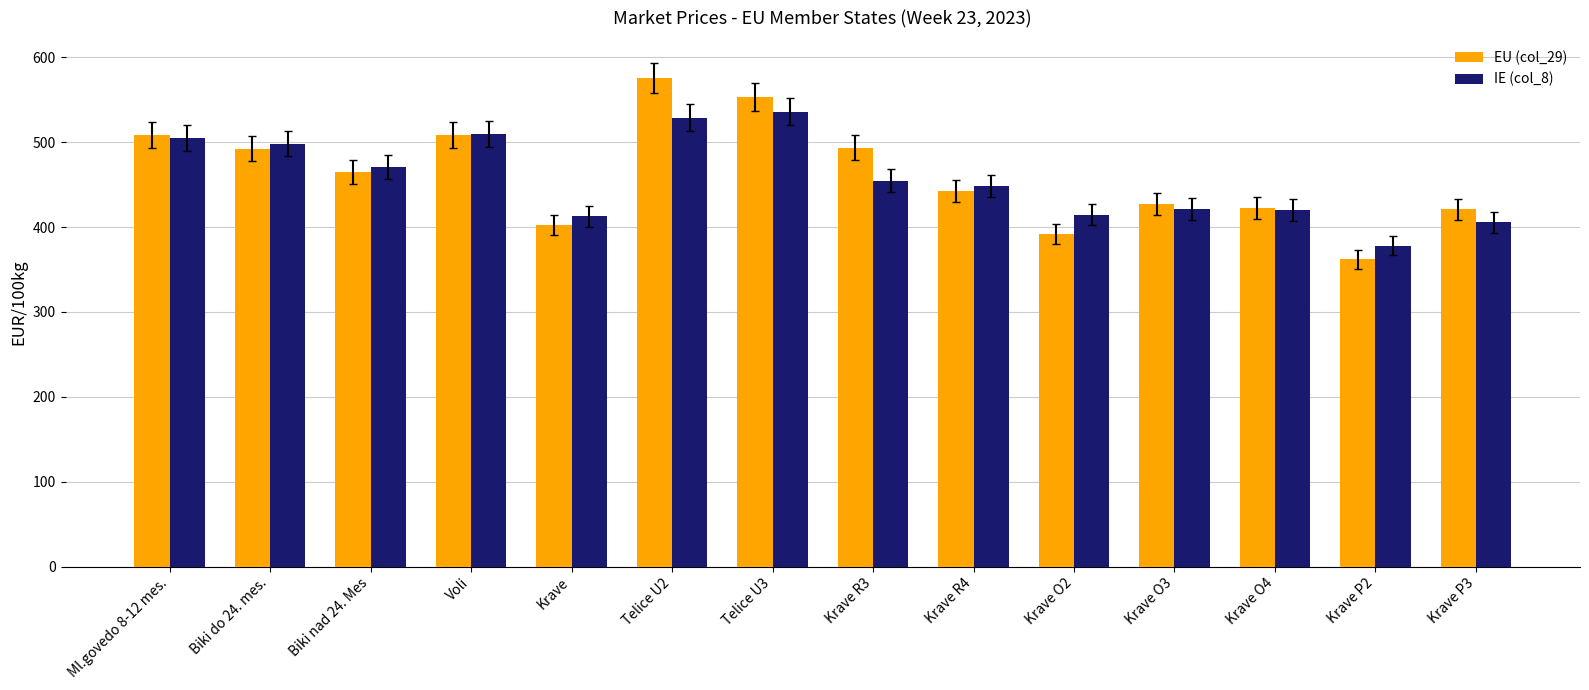

What is the approximate value of IE (col_8) at Telice U2?

528.9